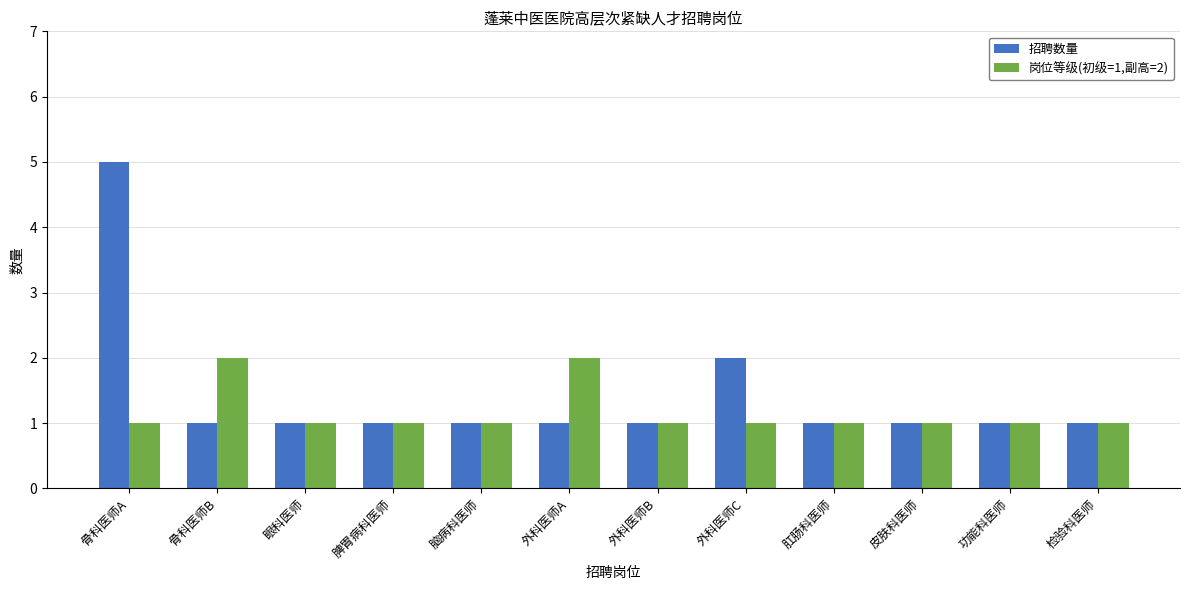

What is the total value across all series at 骨科医师A?

6